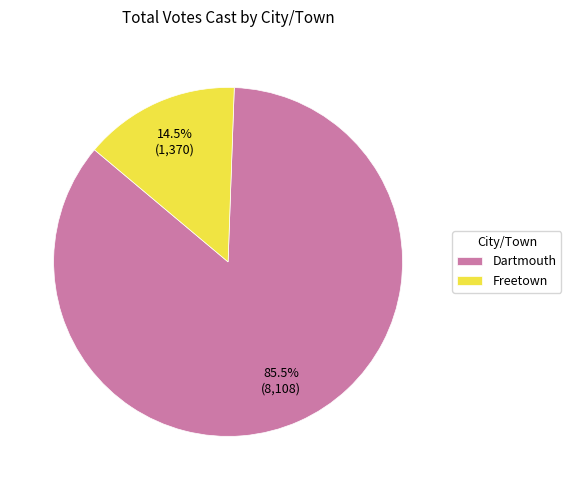

Does Dartmouth account for over 50% of the chart?

Yes